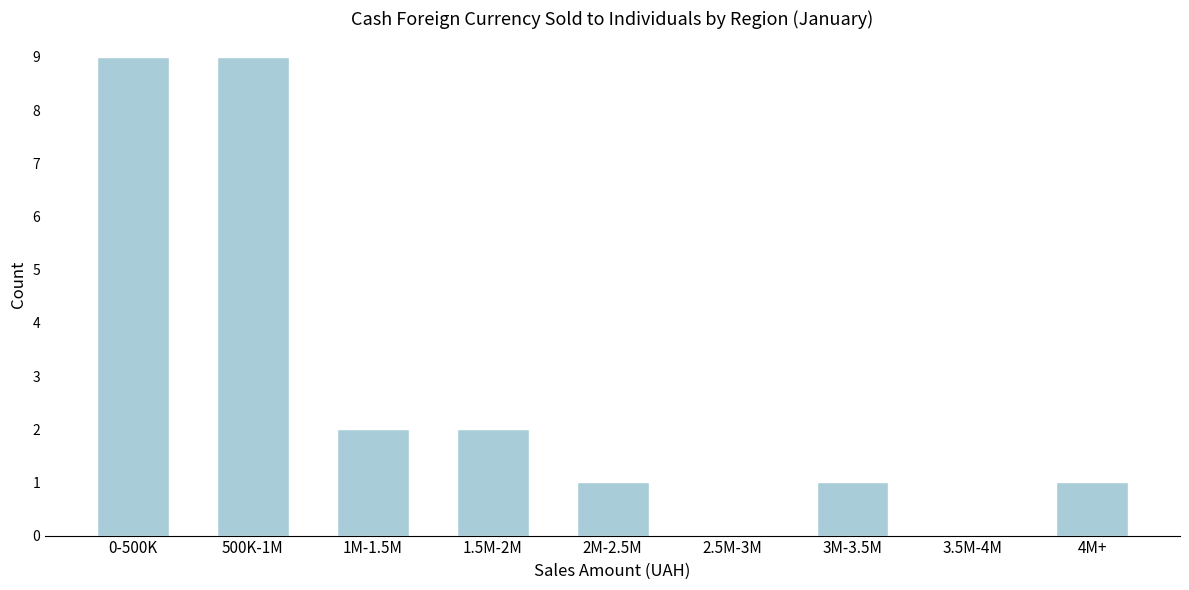

Reading right to left, transcribe all the data shown in this chart.

4M+=1	3.5M-4M=0	3M-3.5M=1	2.5M-3M=0	2M-2.5M=1	1.5M-2M=2	1M-1.5M=2	500K-1M=9	0-500K=9